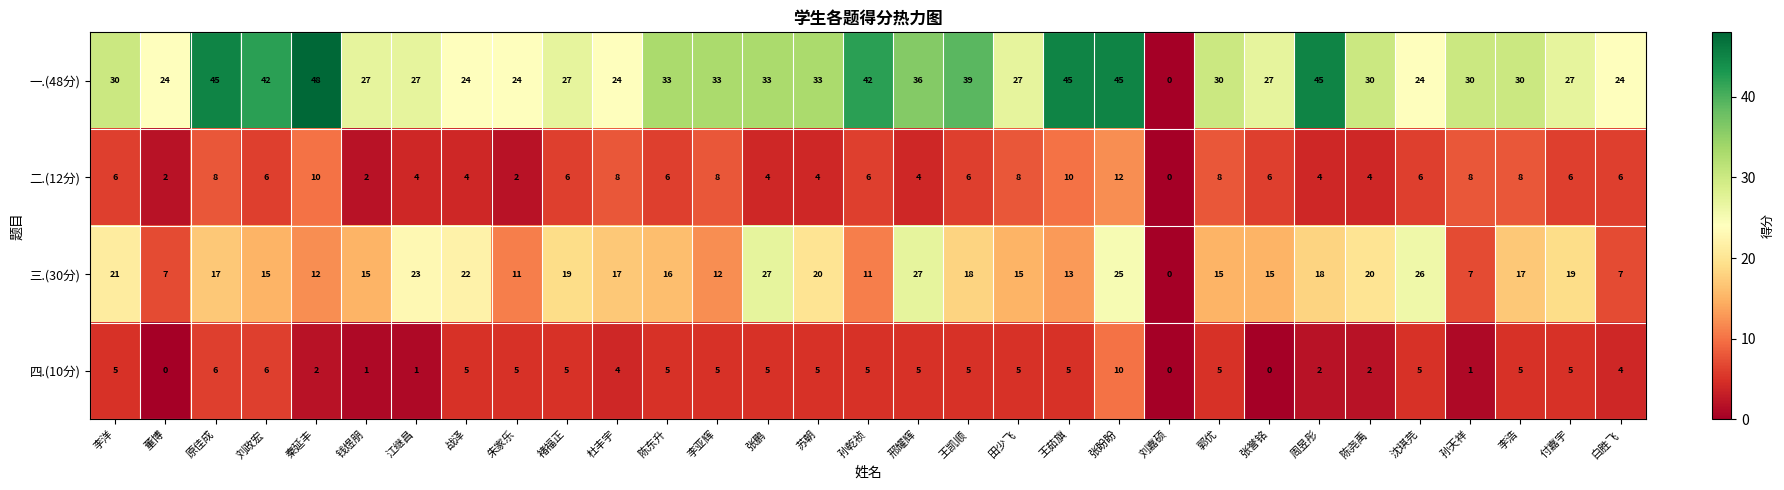

How many values in 三.(30分) are above zero?

30